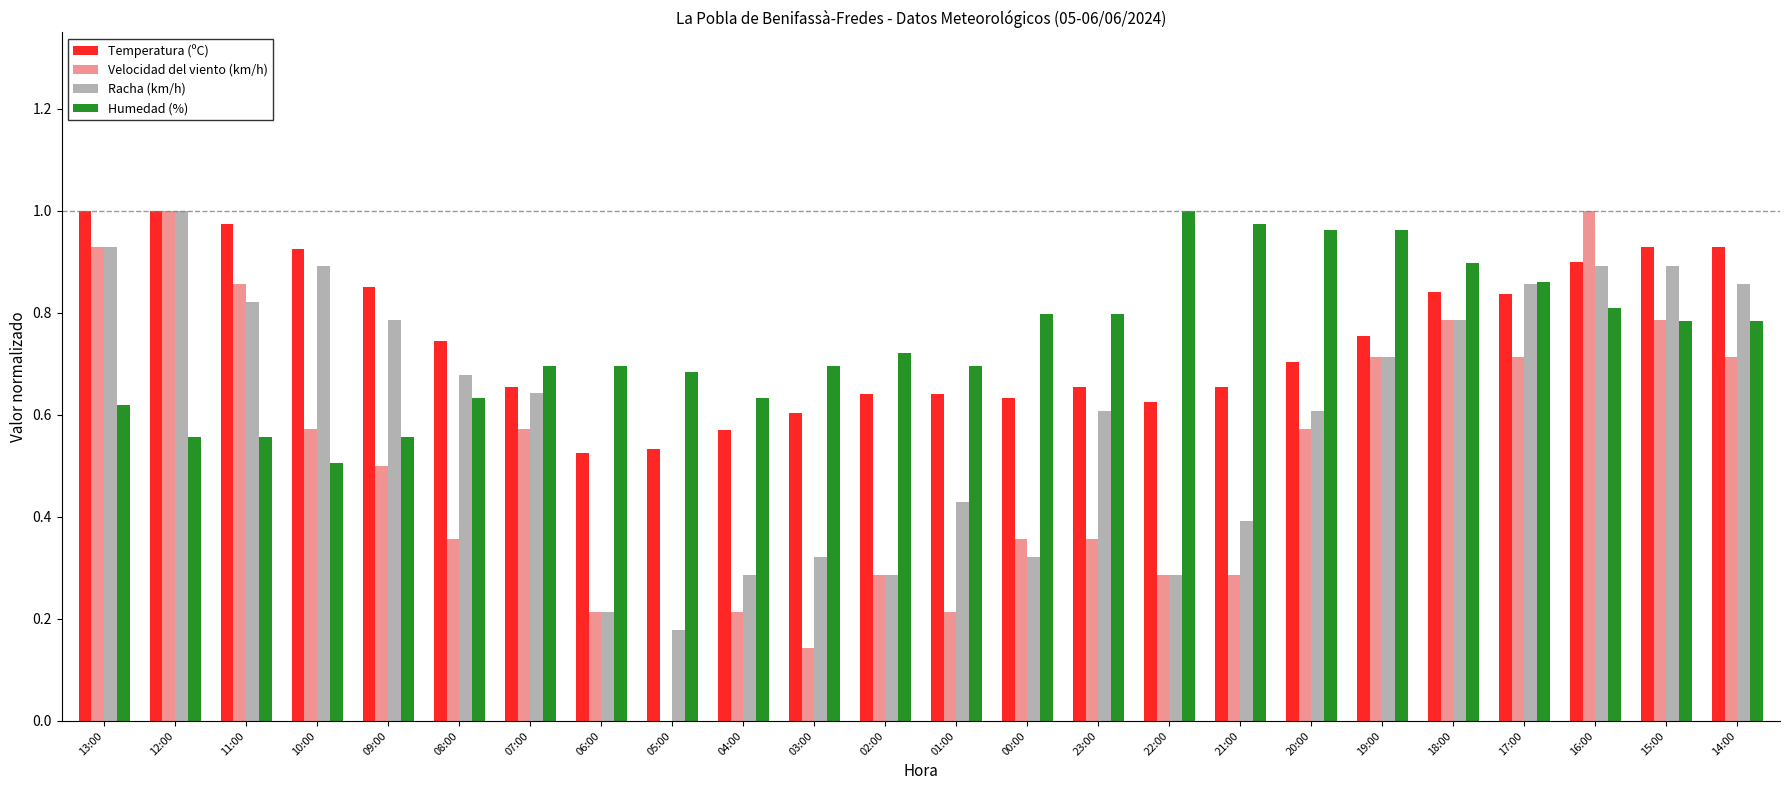

What is the total value across all series at 22:00?

2.2